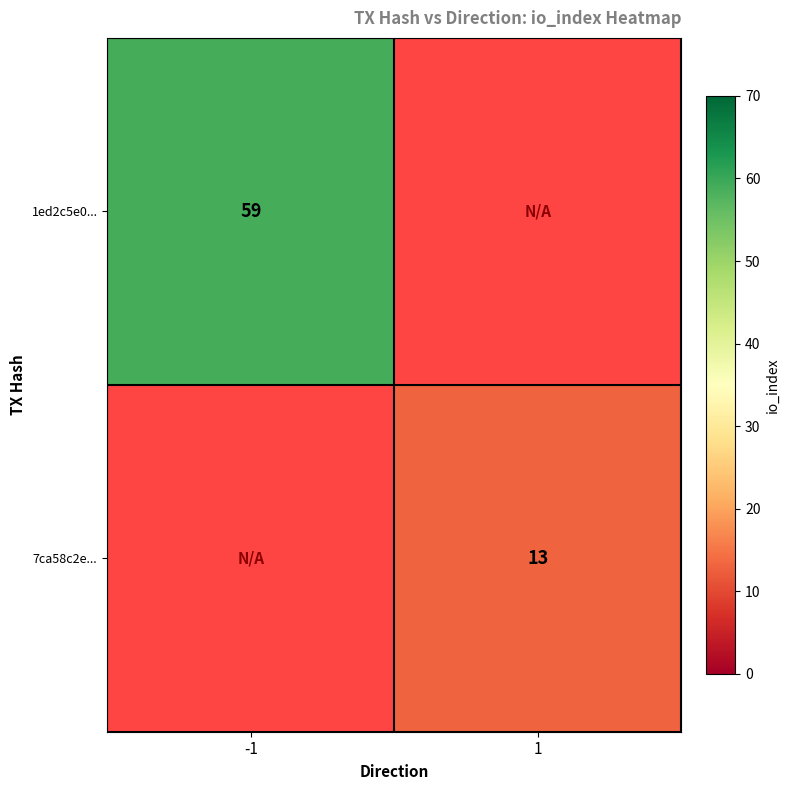

Which label corresponds to the smallest value in the chart?

1